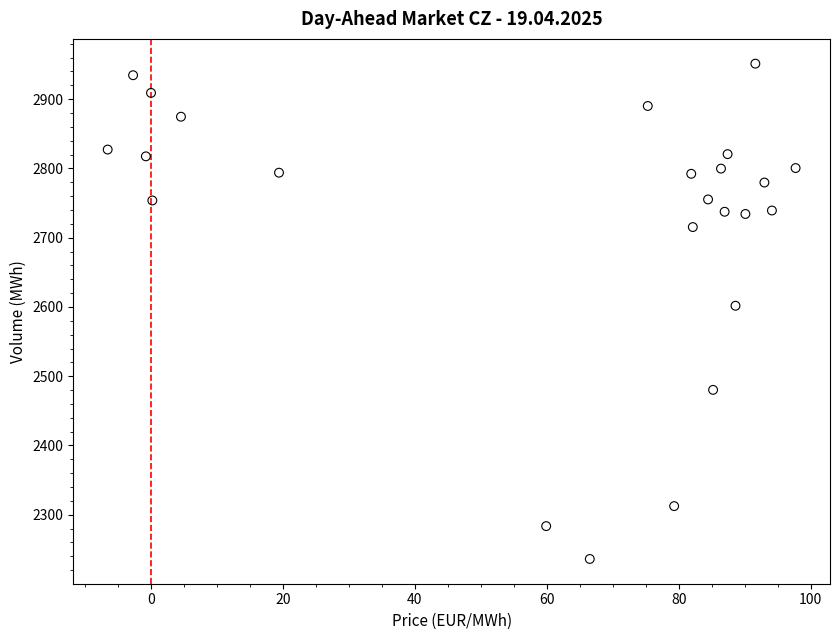

What is the range of X values (max minus min)?

104.3